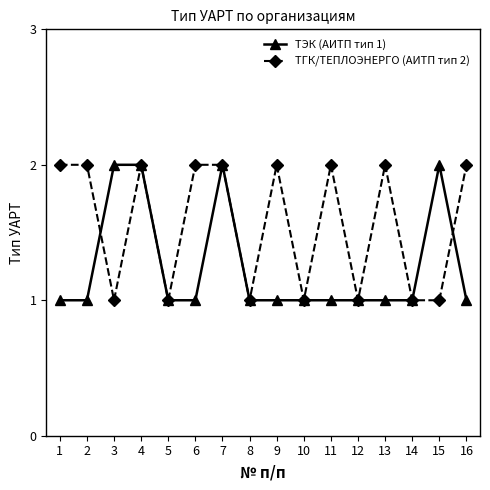

What is the average value of the ТГК/ТЕПЛОЭНЕРГО (АИТП тип 2) series?

2